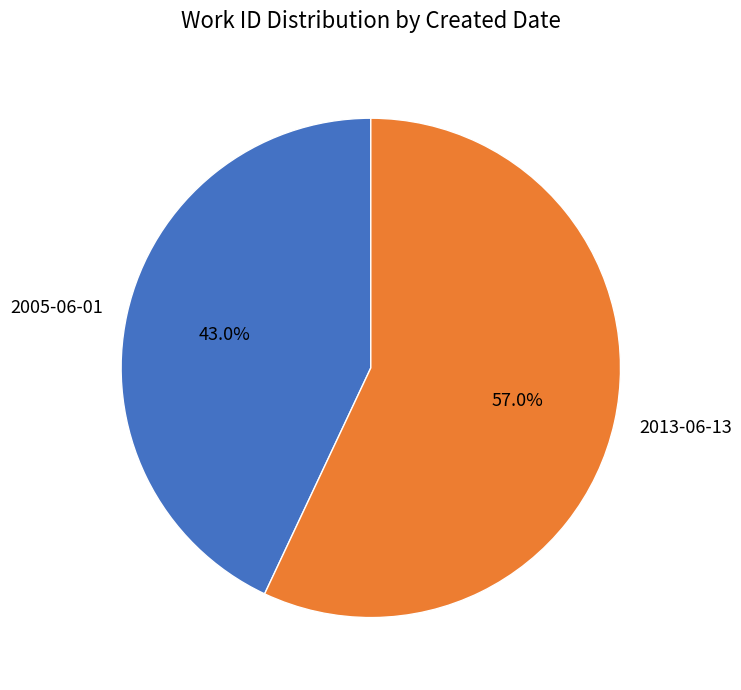

Rank the categories by value from lowest to highest.

2005-06-01, 2013-06-13